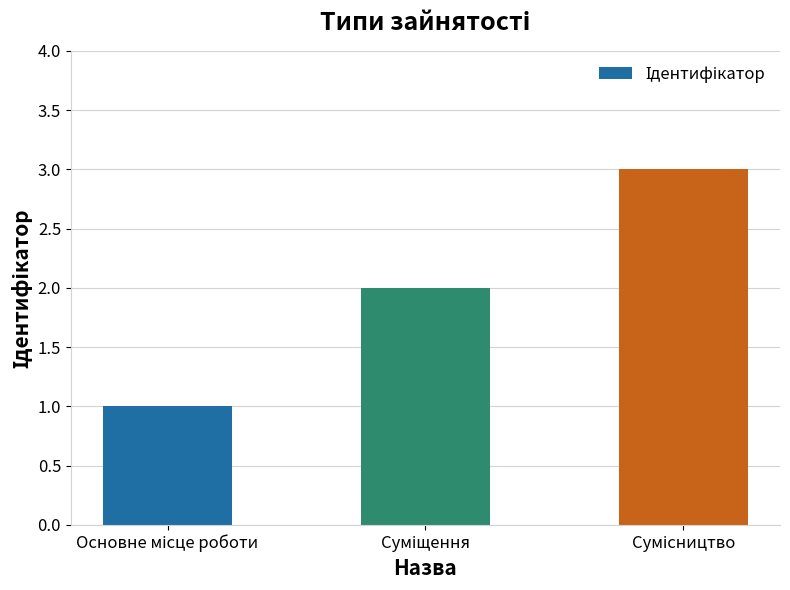

What is the maximum value shown in the chart?

3